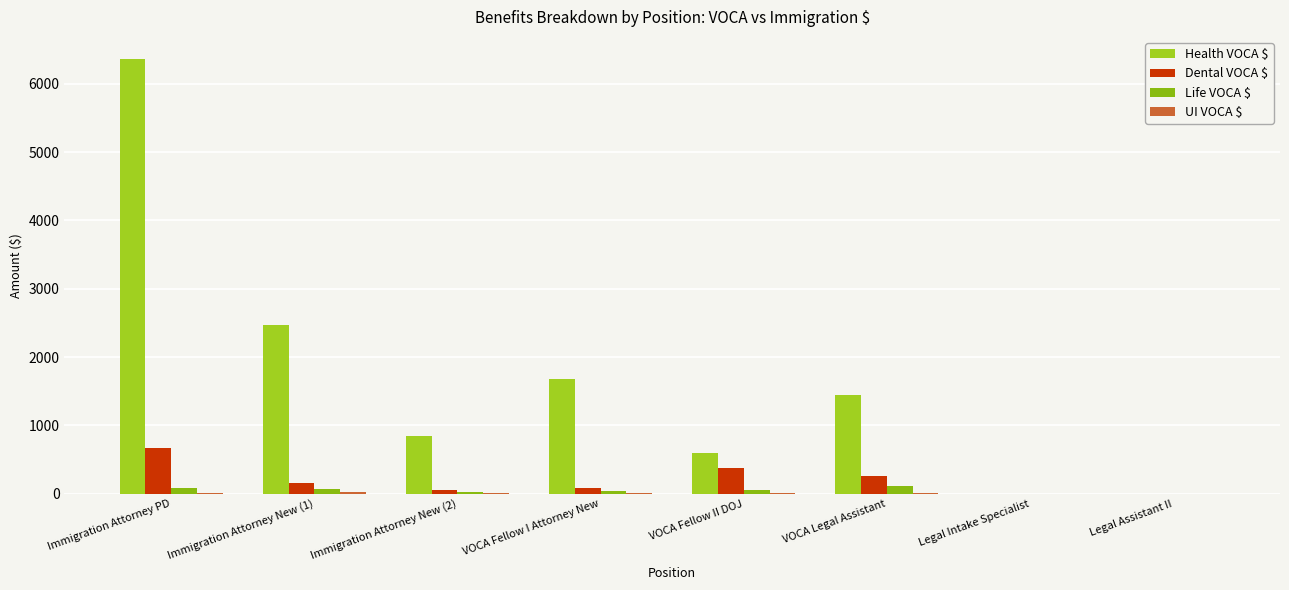

Are the bars grouped side by side (vs. stacked)?

Yes